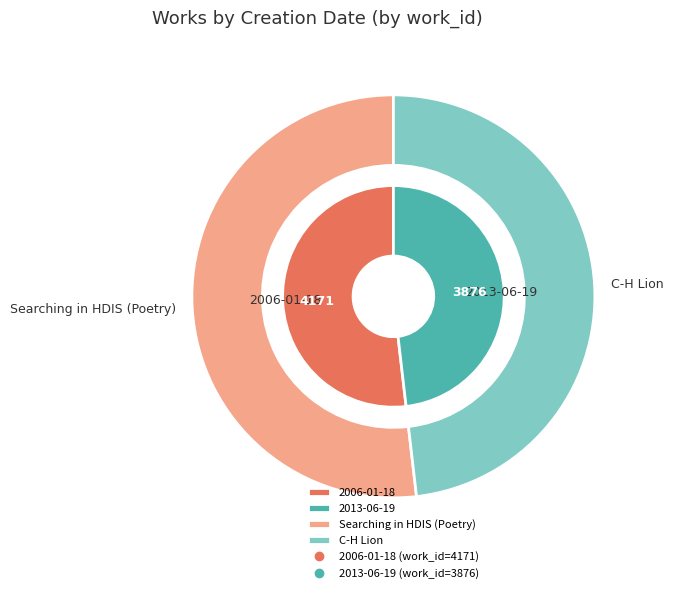

To the nearest percent, what is the difference between the 1 and 0 slice percentages?

4%